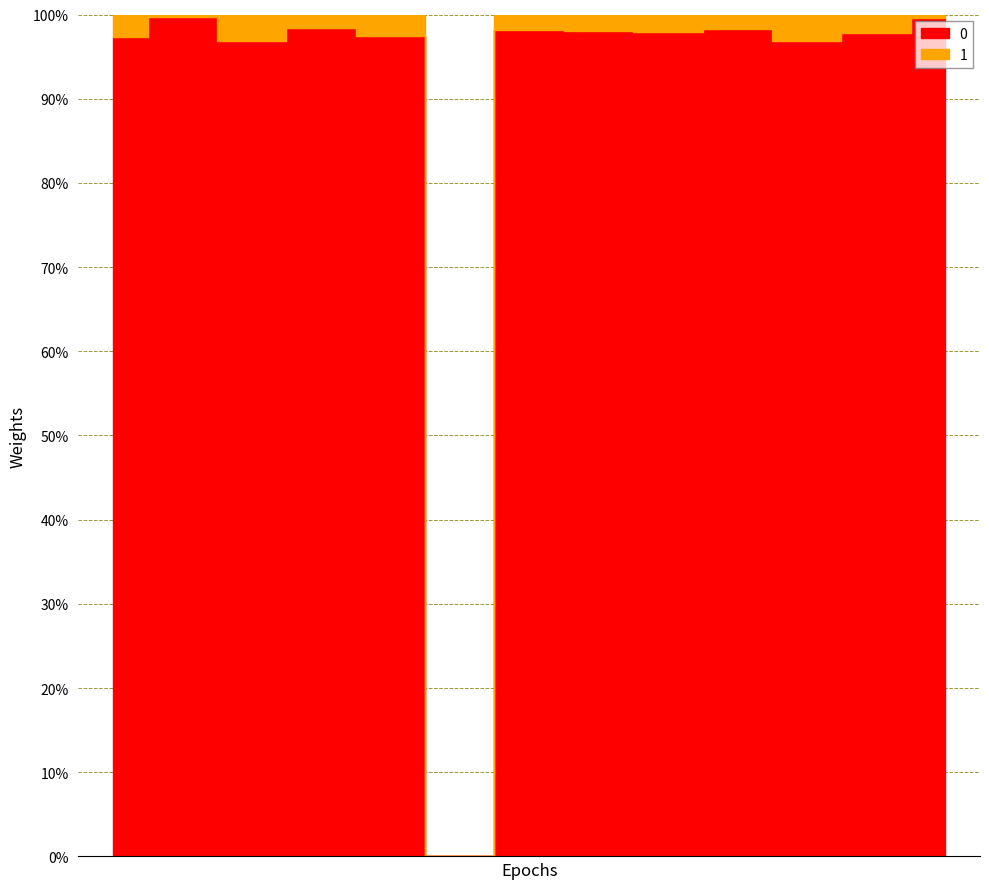

Reading left to right, what are all the values shown in this chart?

0: 270.0	118.6	93.2	24.4	203.8	0.0	97.2	76.4	315.4	219.0	46.6	128.0	53.7
1: 7.3	0.4	3.0	0.4	5.4	0.0	1.9	1.5	6.5	3.9	1.5	2.8	0.2